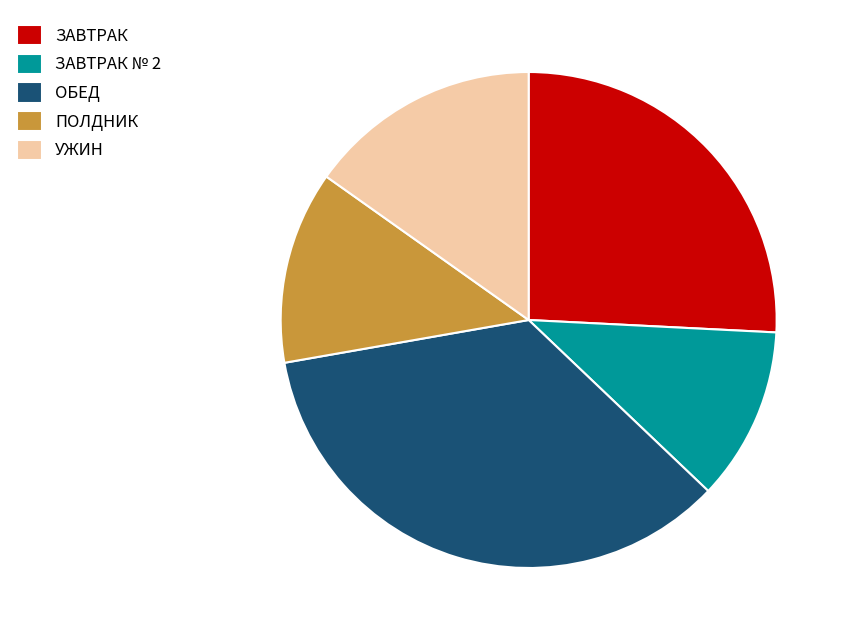

Approximately how many times larger is the value at ЗАВТРАК compared to УЖИН?

1.7